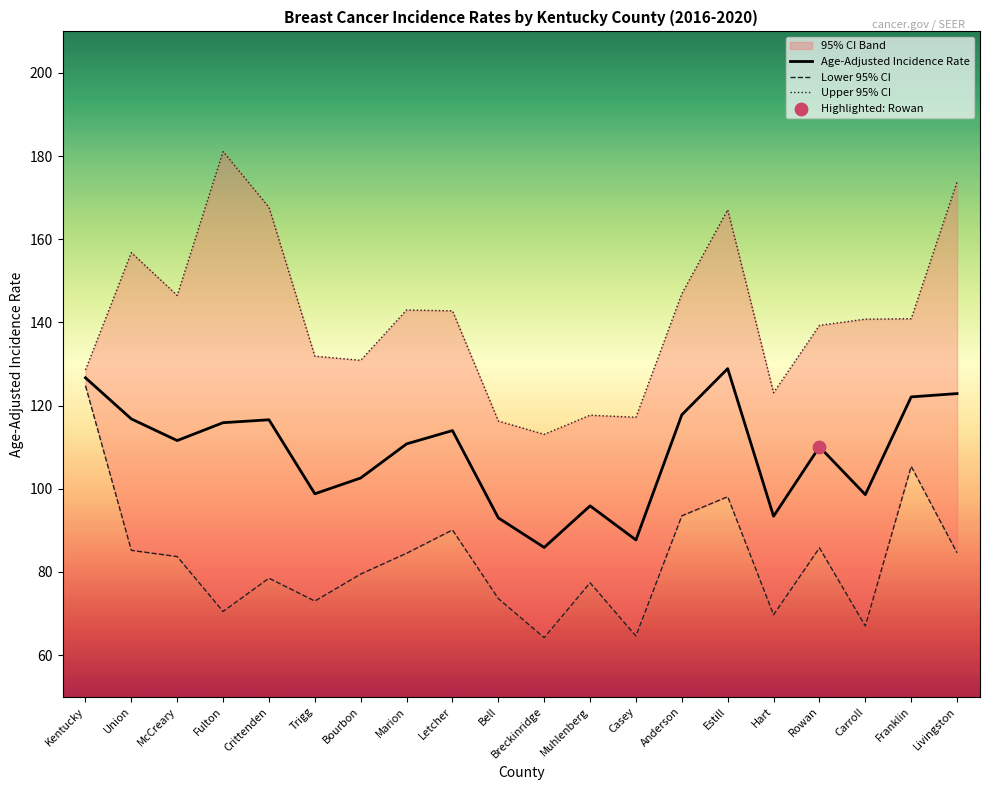

Which series has the largest total across all categories?

Upper 95% CI